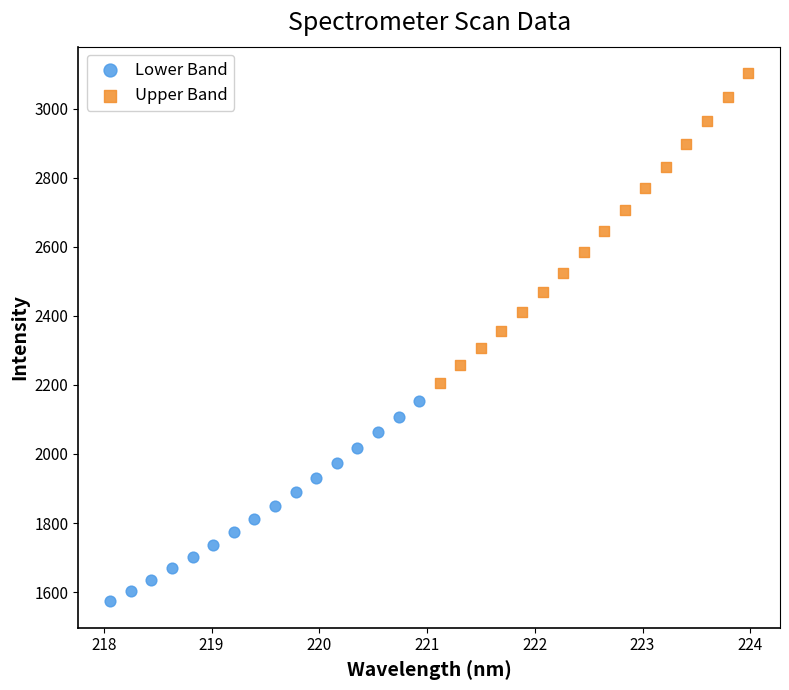

Which series has the widest spread of Y values?

Upper Band